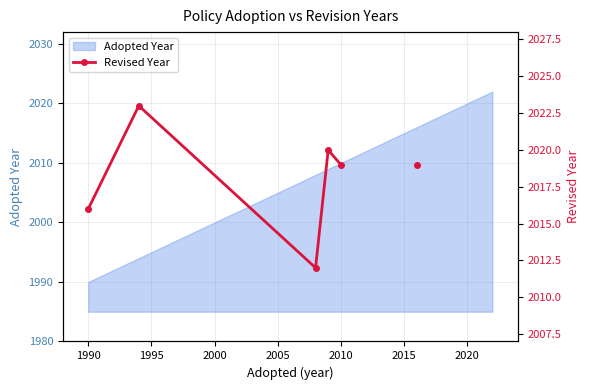

What is the greatest value displayed?

2023.0